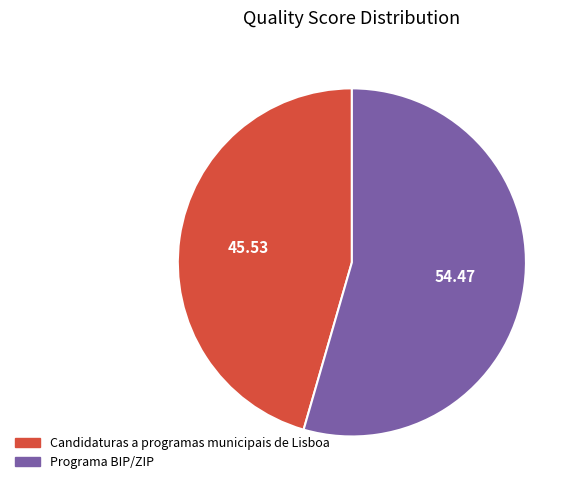

Is there a majority slice in this chart?

Yes